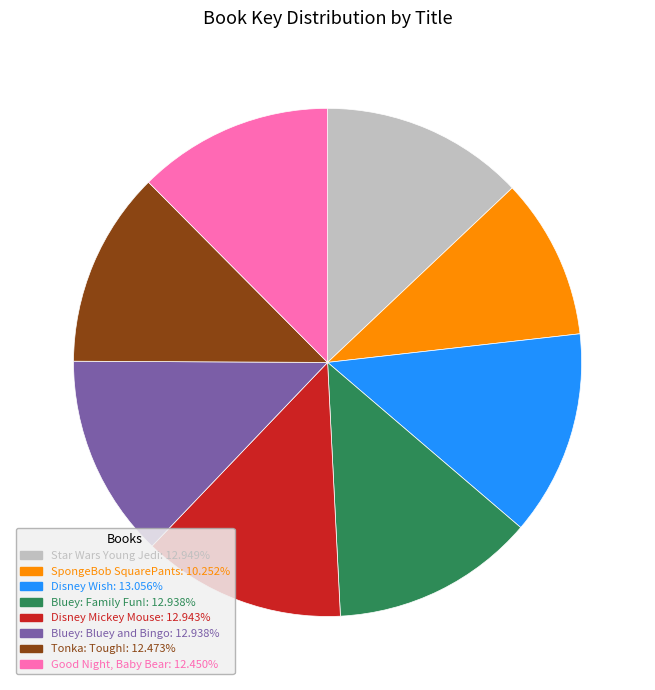

Which category has the smallest portion of the pie?

SpongeBob SquarePants